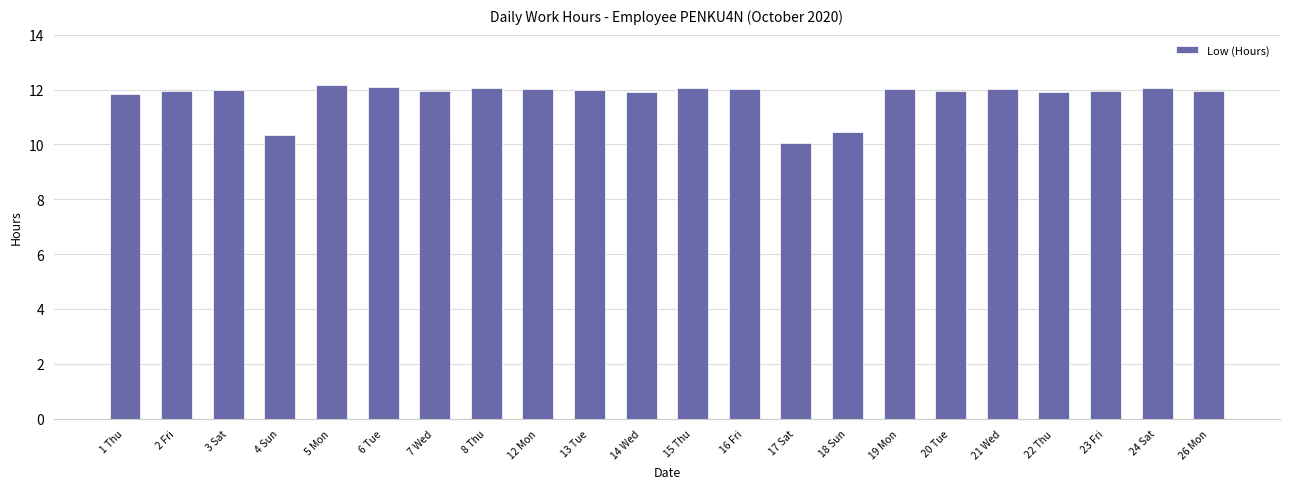

At which label does the data first exceed 11?

1 Thu